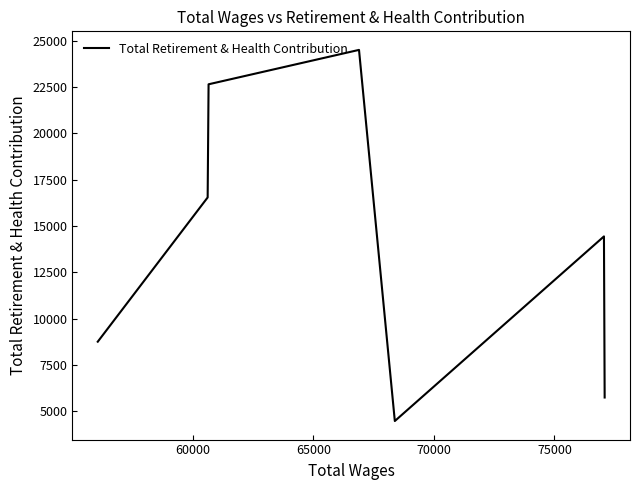

What is the sum of all values?

97069